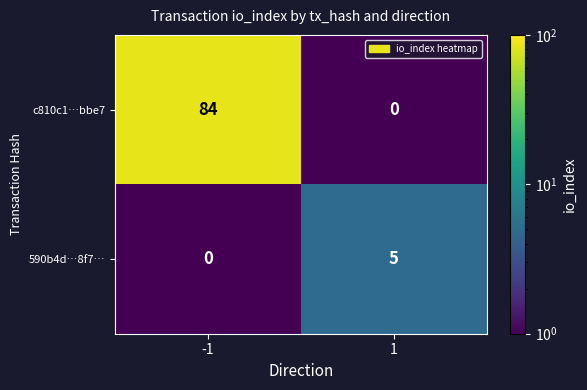

What is the difference between the 590b4d…8f7… values at 1 and -1?

5